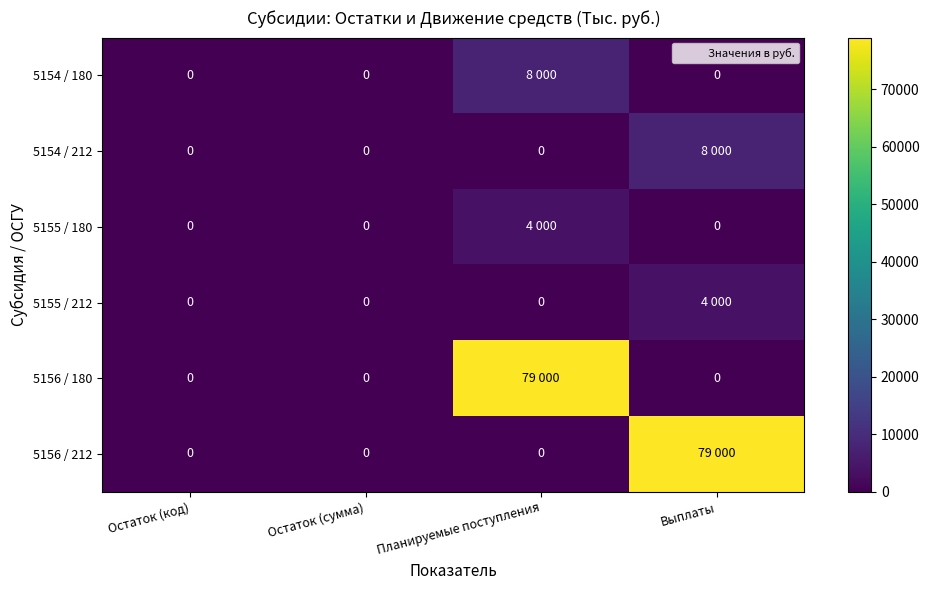

Which label corresponds to the largest value in the chart?

Планируемые поступления